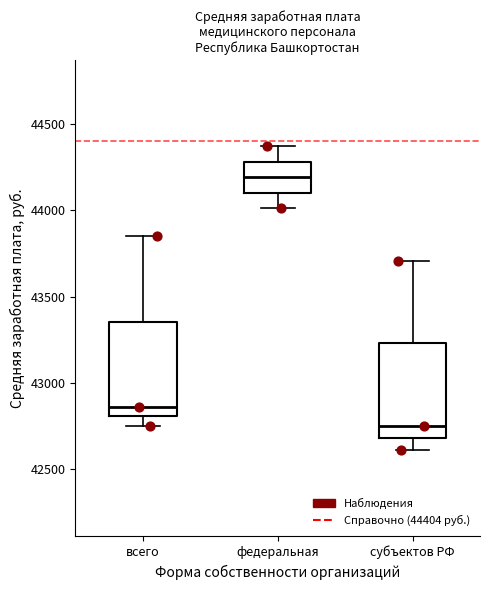

Reading left to right, read every box against the y-axis: the position of its median line, the range the box covers, and the ends of its whiskers. The values are not printed on the chart, so give them approximately, as read against the axis.

всего: median 42850, box 42800 to 43350, whiskers 42750 to 43850
федеральная: median 44200, box 44100 to 44300, whiskers 44000 to 44400
субъектов РФ: median 42750, box 42700 to 43250, whiskers 42600 to 43700